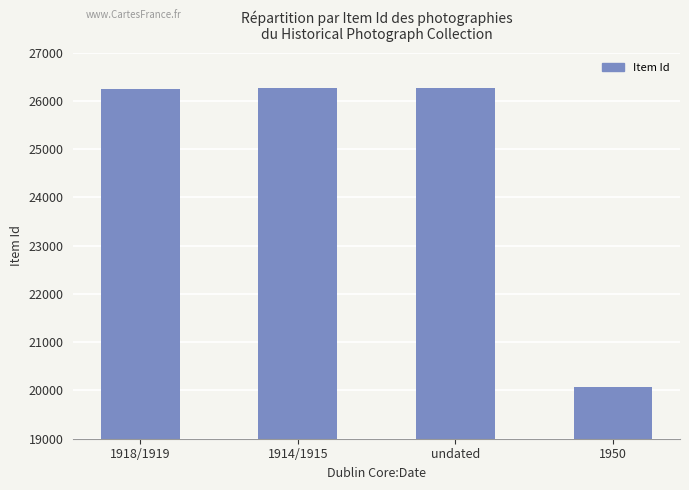

What is the approximate value at 1918/1919, to the nearest 50?

26250